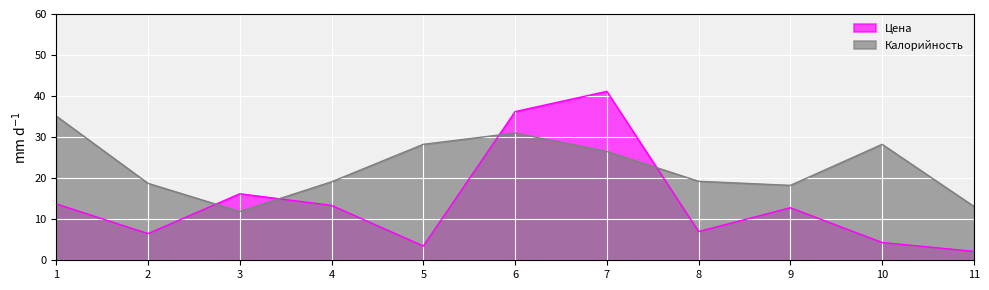

Is it true that Калорийность equals 3.9 at 8?

False